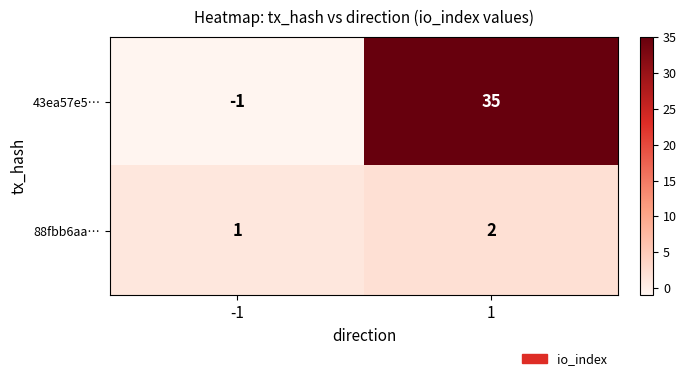

What is the difference between the maximum and minimum values in the 43ea57e5… series?

36